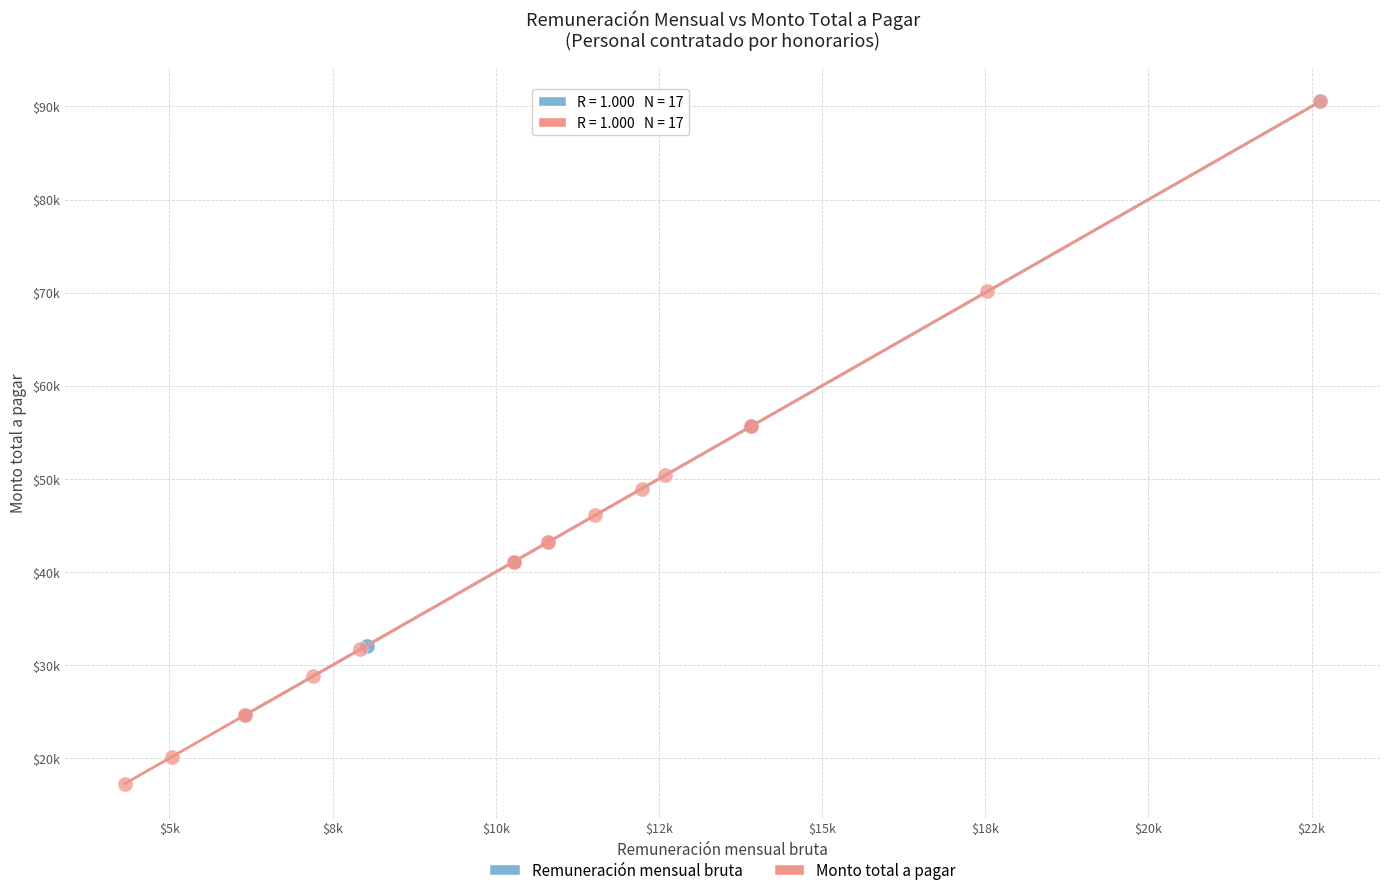

What are all the series names shown in the legend?

Remuneración mensual bruta, Monto total a pagar